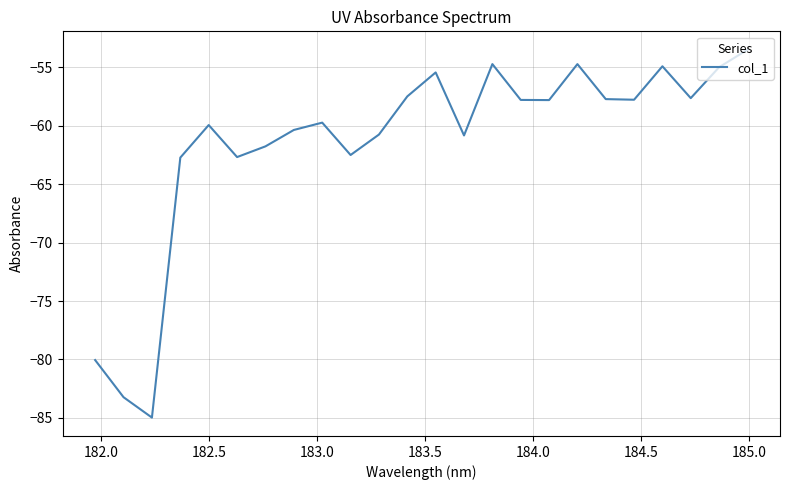

How many categories are shown in the chart?

24